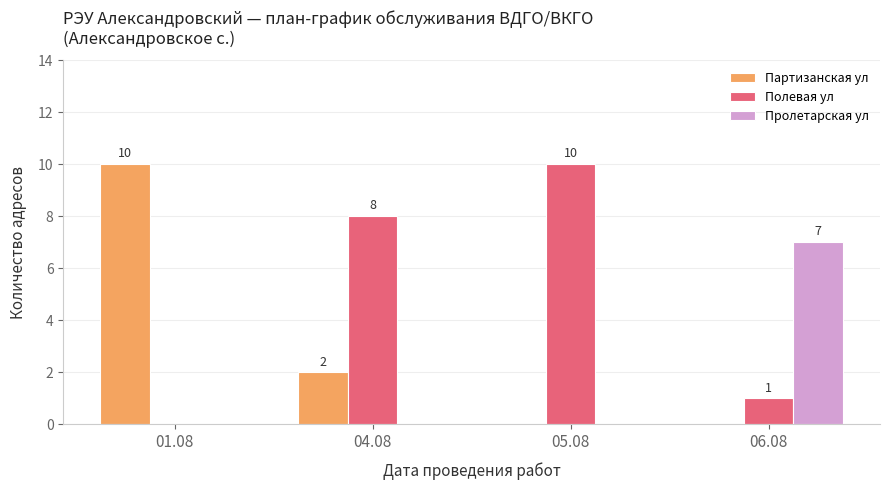

Are the bars grouped side by side (vs. stacked)?

Yes